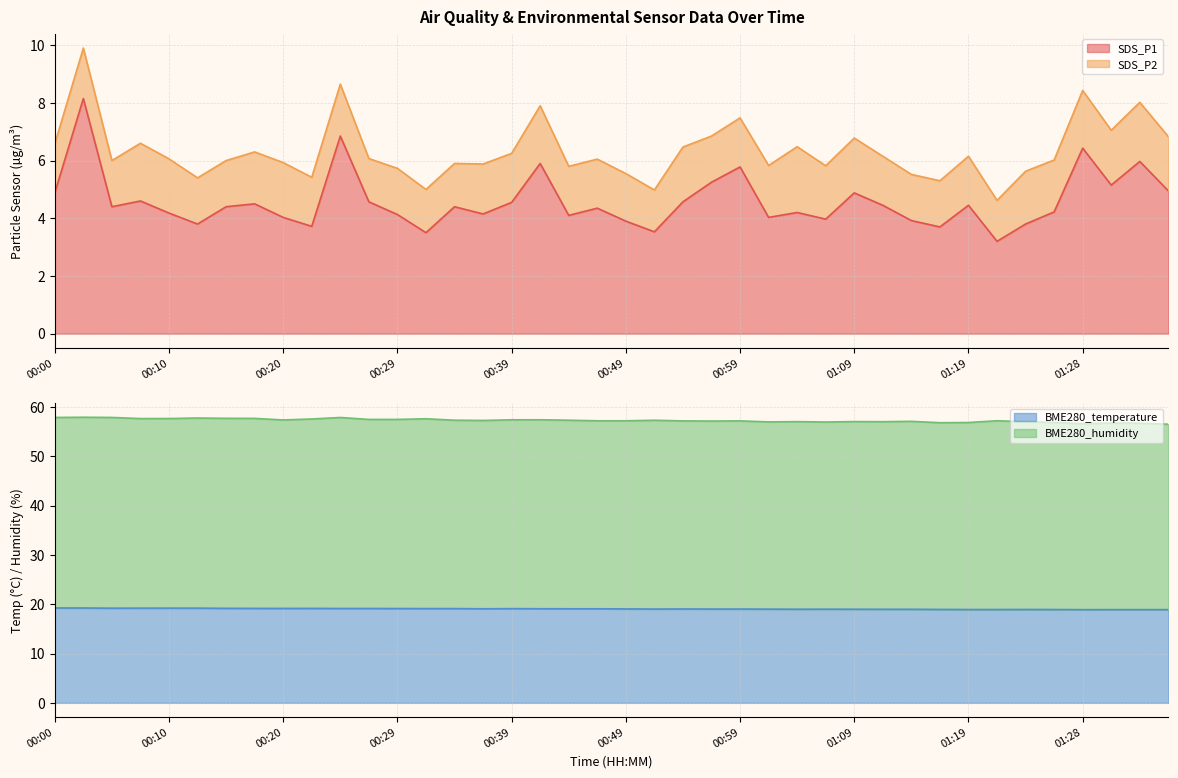

At how many categories does at least one series exceed 14?

40